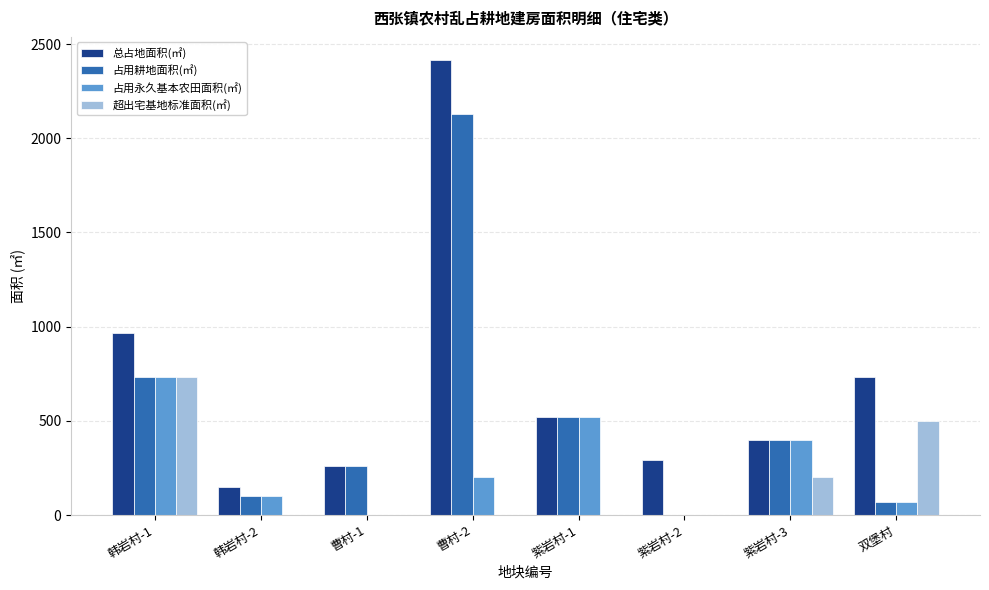

Between 曹村-2 and 紫岩村-3, which series saw the biggest shift?

总占地面积(㎡)